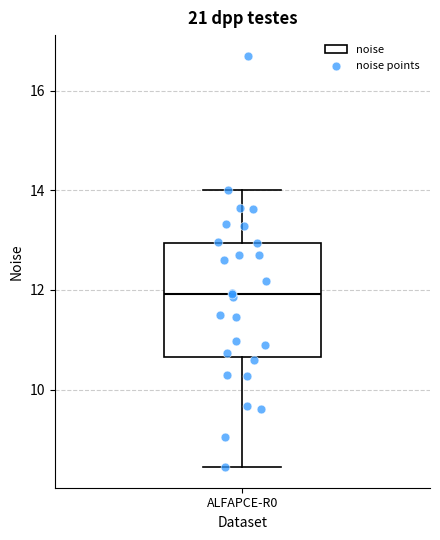

Read this box plot against the y-axis: the position of the median line, the range covered by the box, and the ends of both whiskers. The values are not printed on the chart, so give them approximately, as read against the axis.

median 12.0, box 10.6 to 13.0, whiskers 8.4 to 14.0